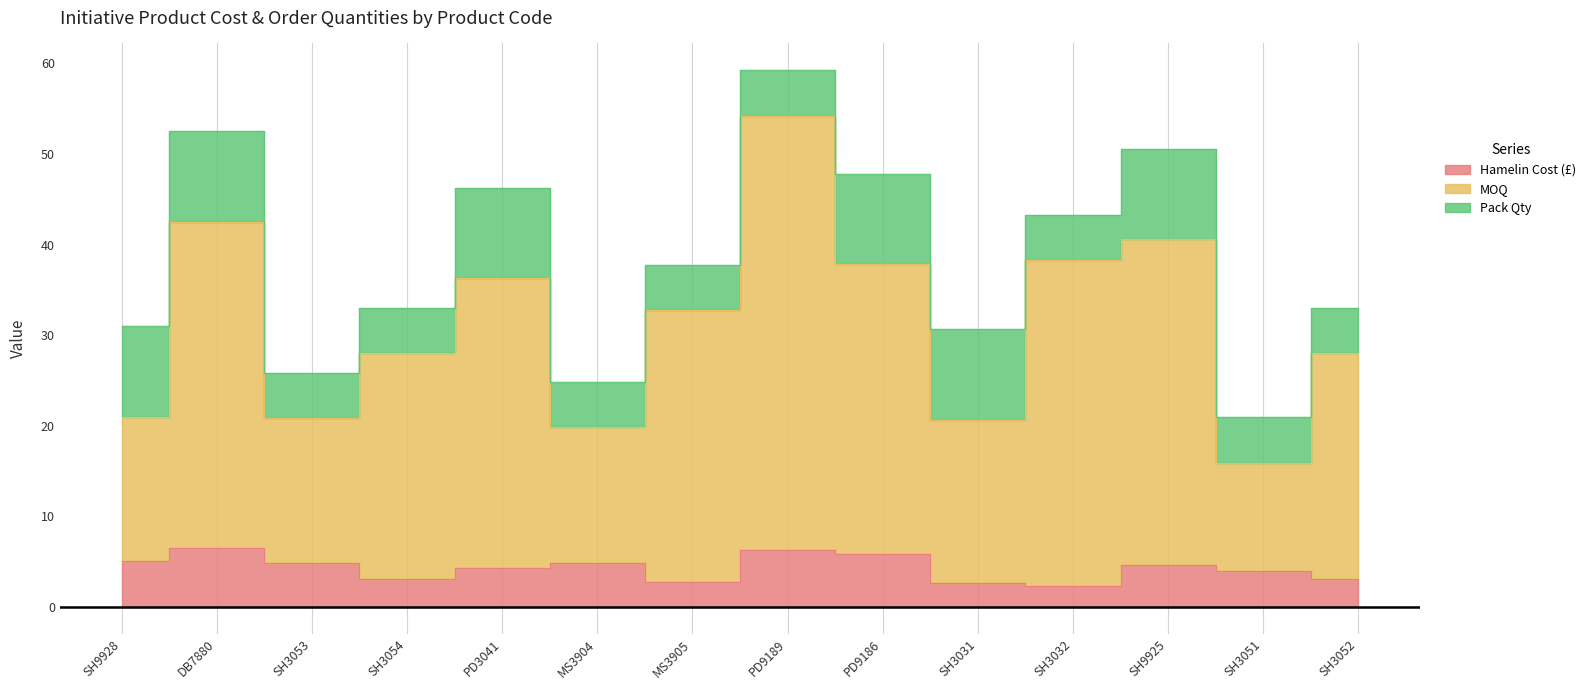

True or false: Hamelin Cost (£) has a value of 7.7 at MS3904.

False